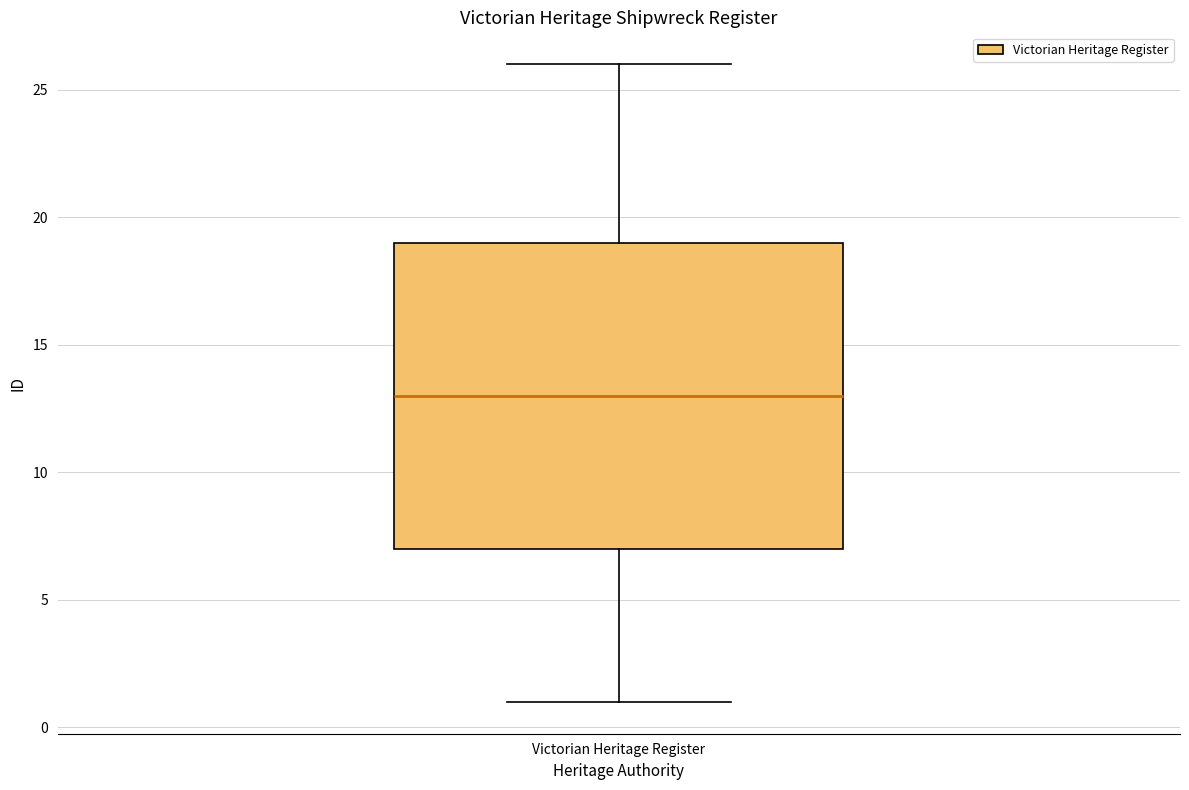

Read this box plot against the y-axis: the position of the median line, the range covered by the box, and the ends of both whiskers. The values are not printed on the chart, so give them approximately, as read against the axis.

median 13, box 7 to 19, whiskers 1 to 26